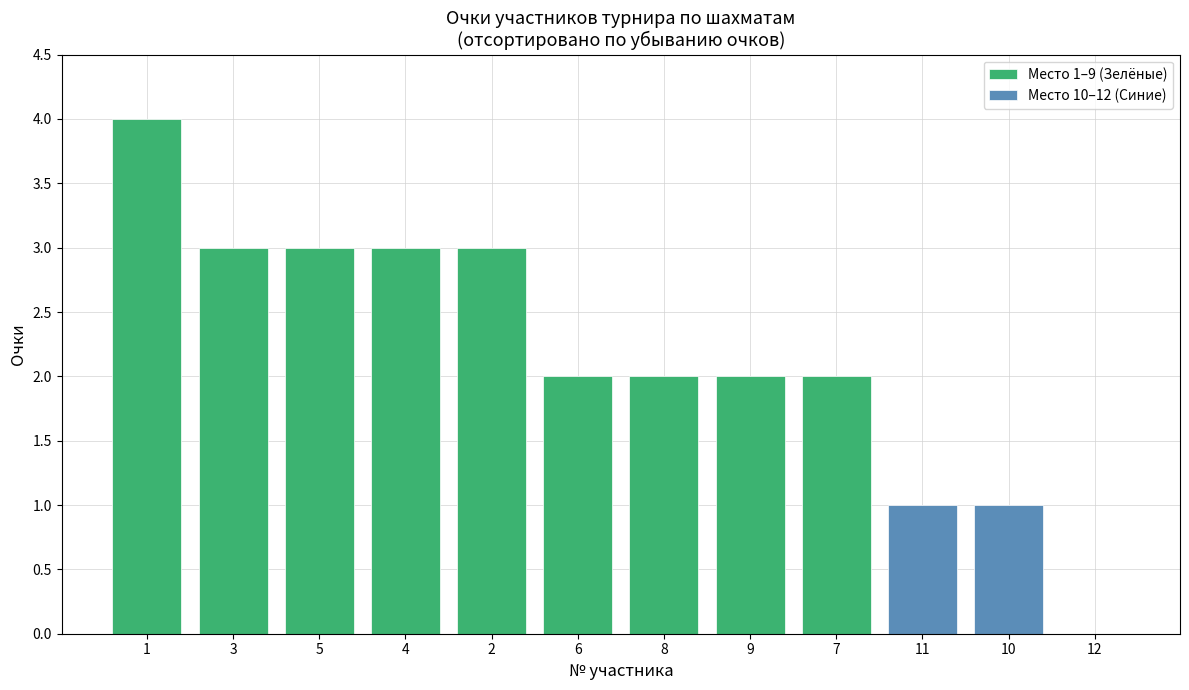

How many values are above zero?

11